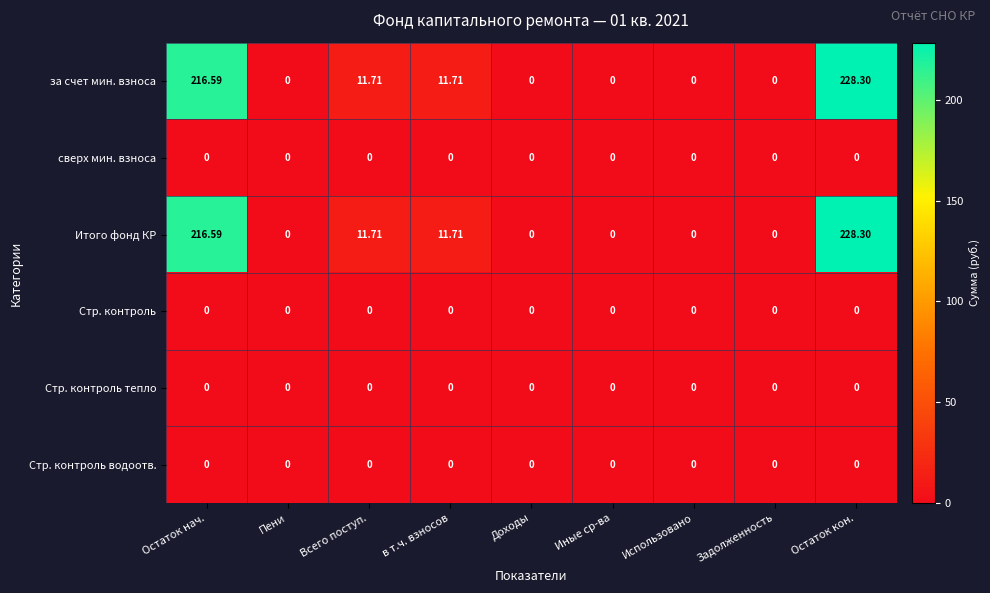

Which label corresponds to the largest value in the chart?

Остаток кон.